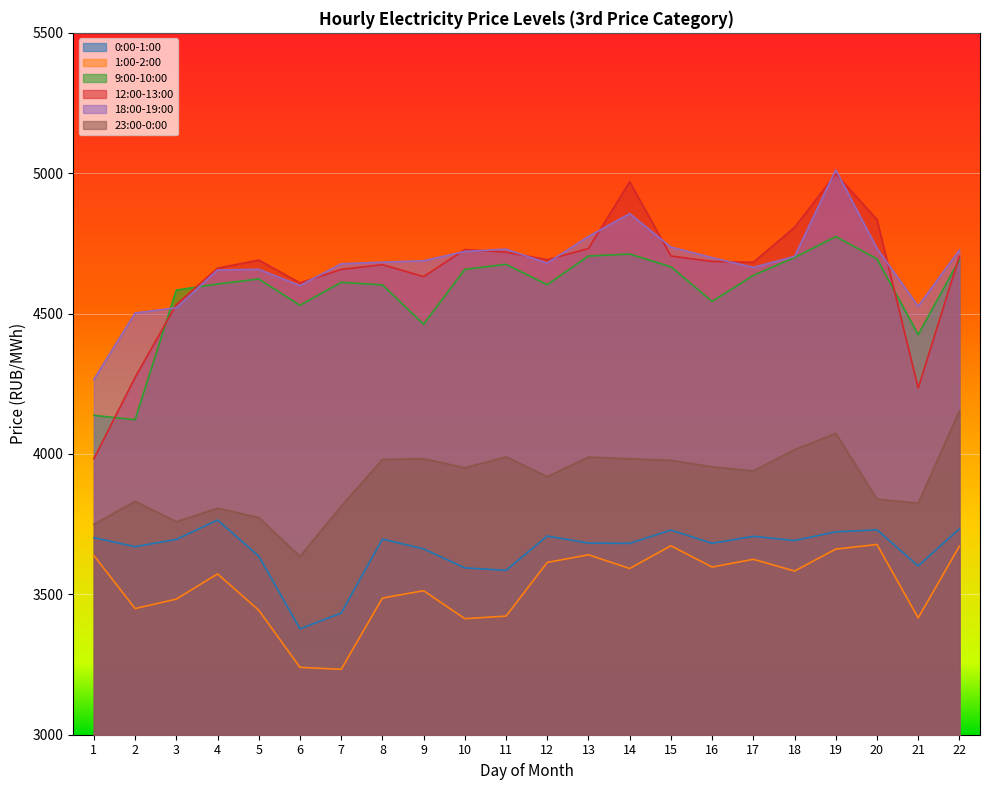

True or false: 18:00-19:00 has a value of 2034.8 at 8.

False